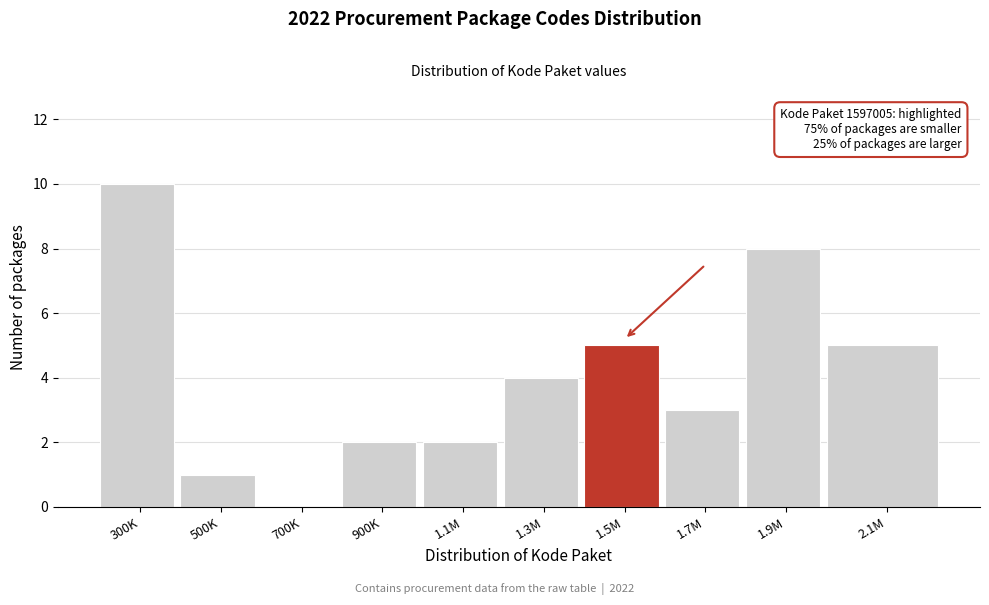

Reading left to right, what are all the values shown in this chart?

300K=10	500K=1	700K=0	900K=2	1.1M=2	1.3M=4	1.5M=5	1.7M=3	1.9M=8	2.1M=5